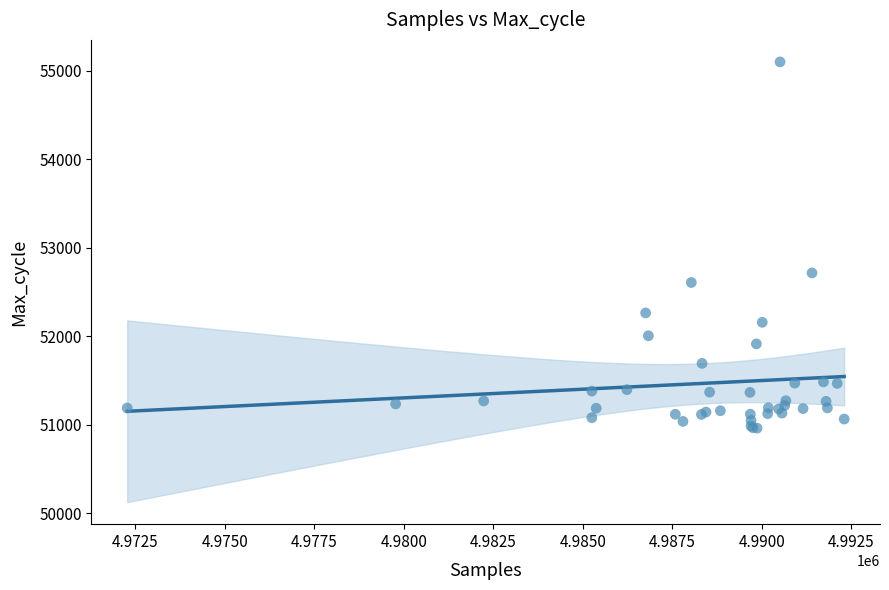

What Y value in the scatter plot is closest to 53031?

52716